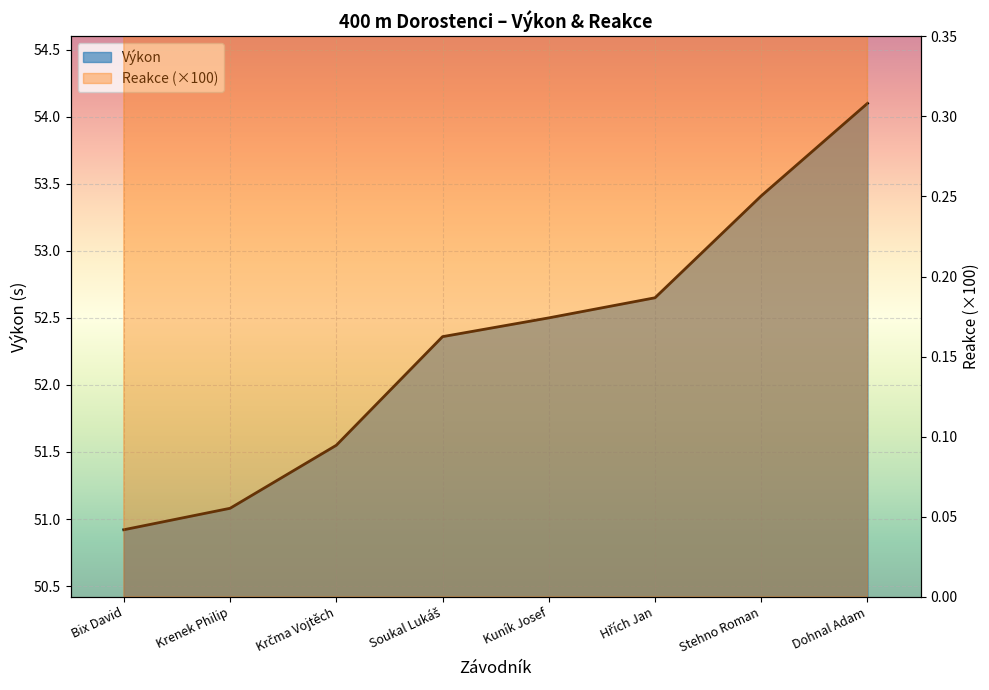

At how many categories does at least one series exceed 44?

8